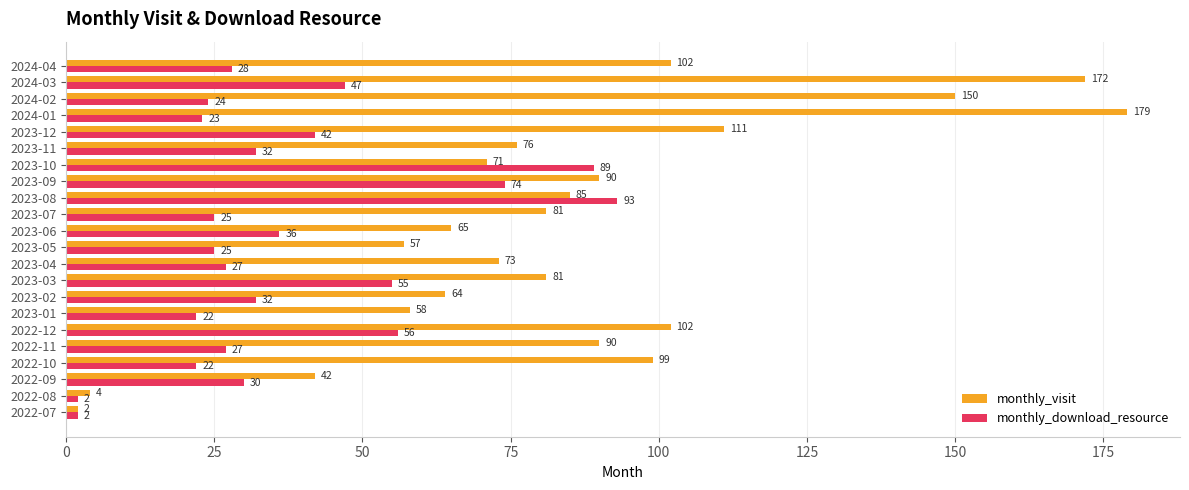

Between 2023-06 and 2024-03, which series saw the biggest shift?

monthly_visit